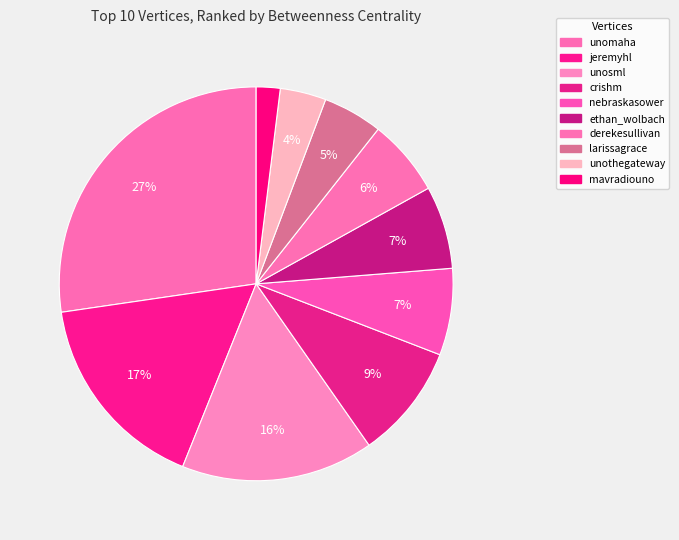

Does any single category account for the majority?

No